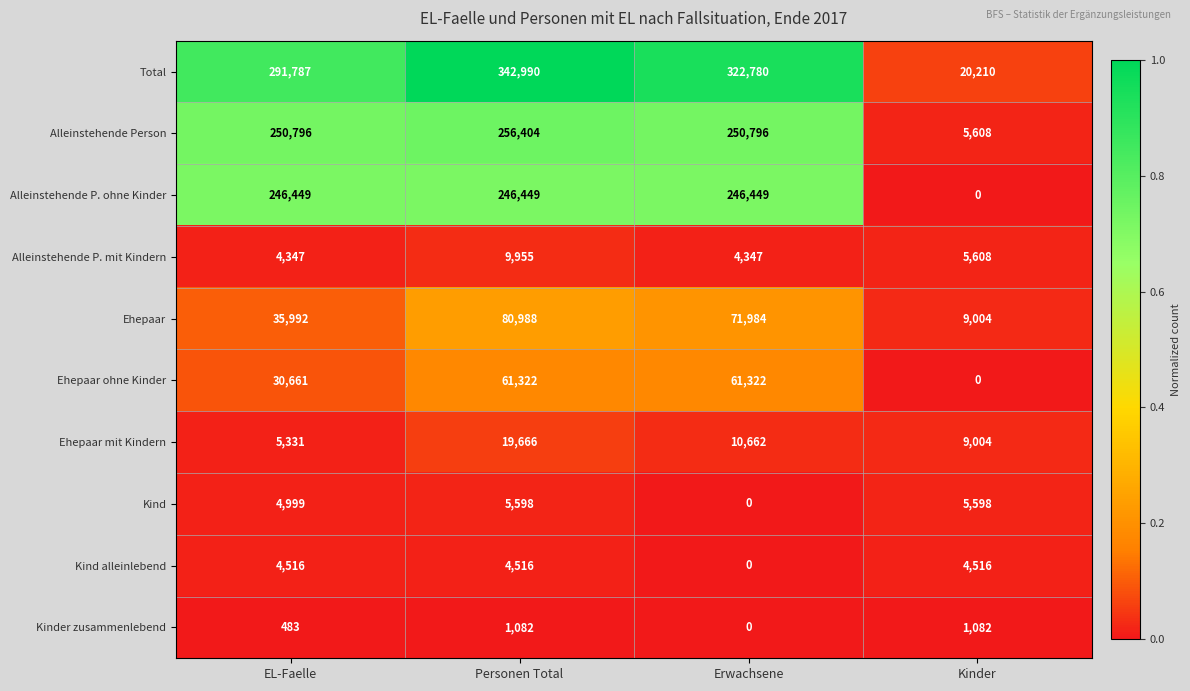

At which category does the chart reach its peak across all series?

Personen Total